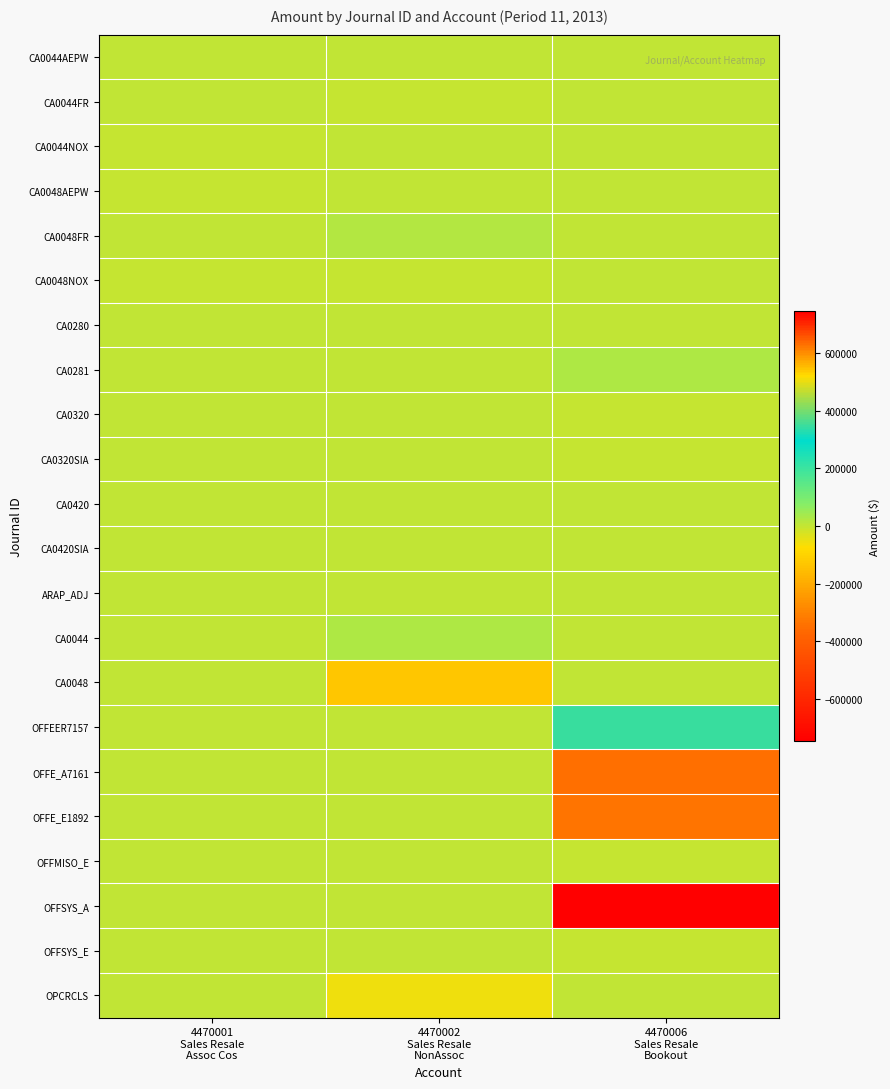

Which series has the widest spread of values?

OFFSYS_A